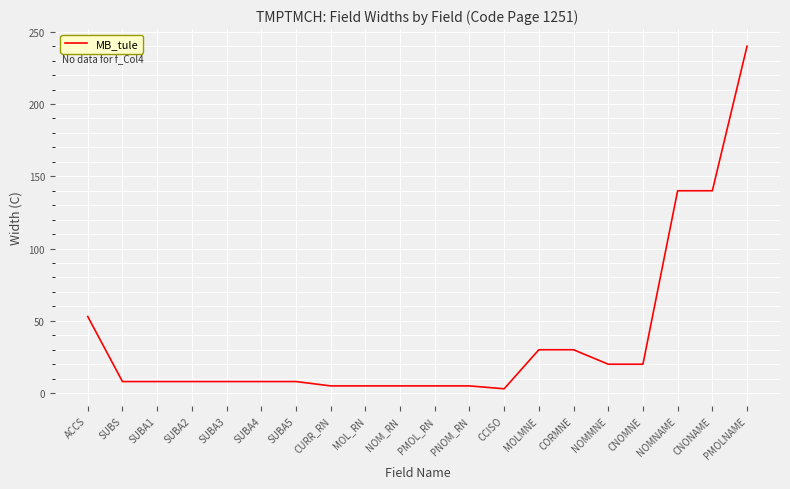

At which category does the chart reach its peak across all series?

PMOLNAME